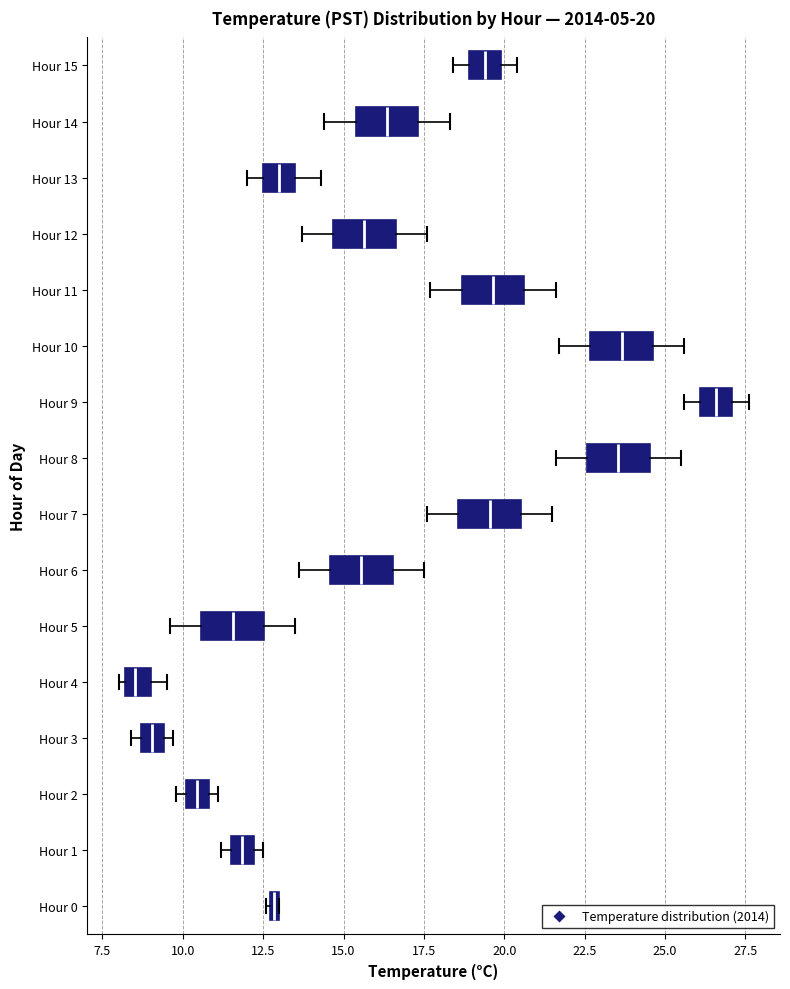

Which box has the furthest to the right median line?

Hour 9